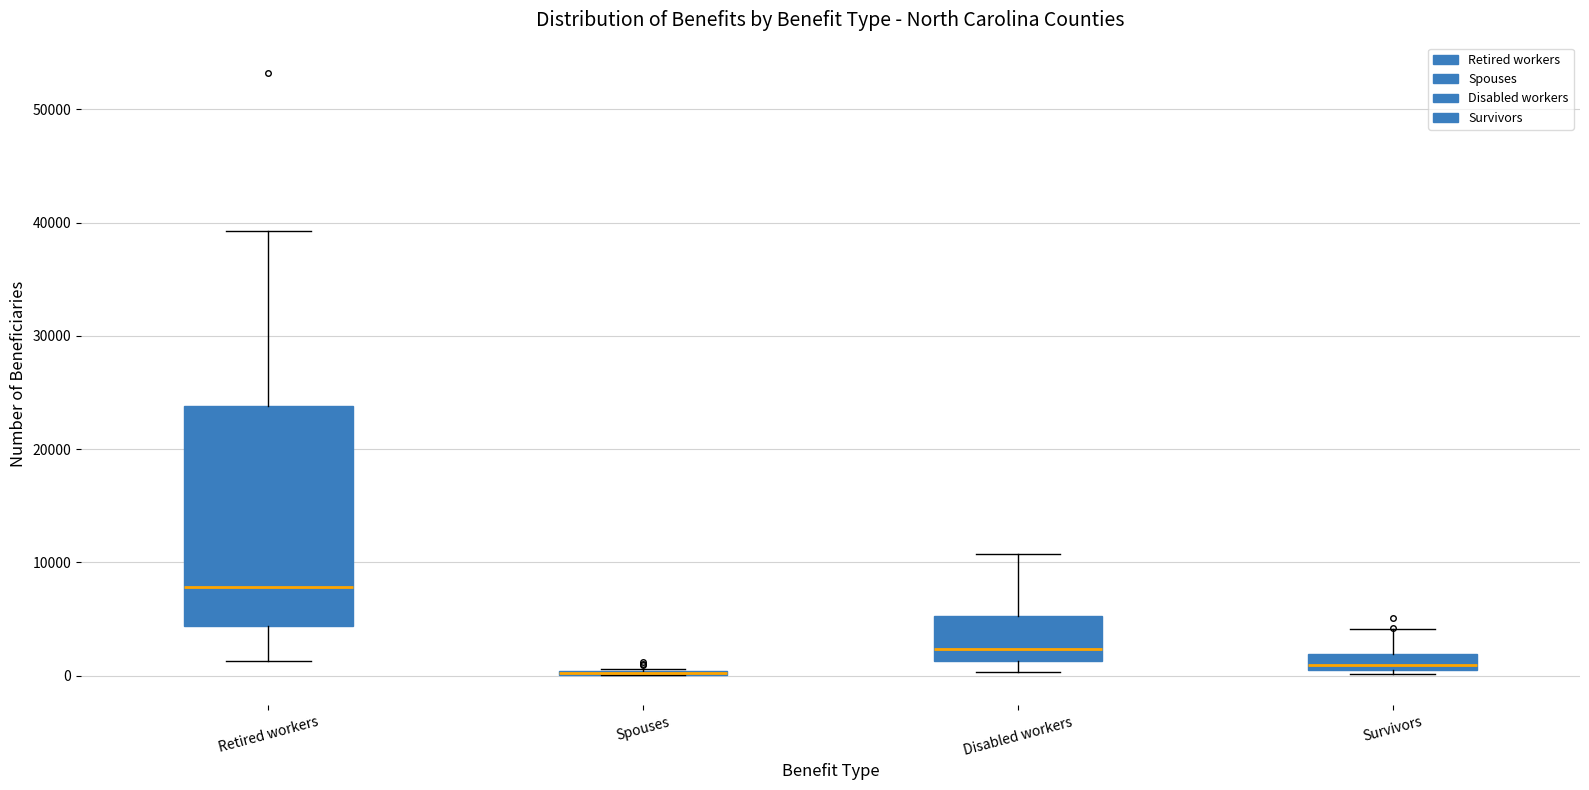

Which box is the tallest, from its lower edge to its upper edge?

Retired workers